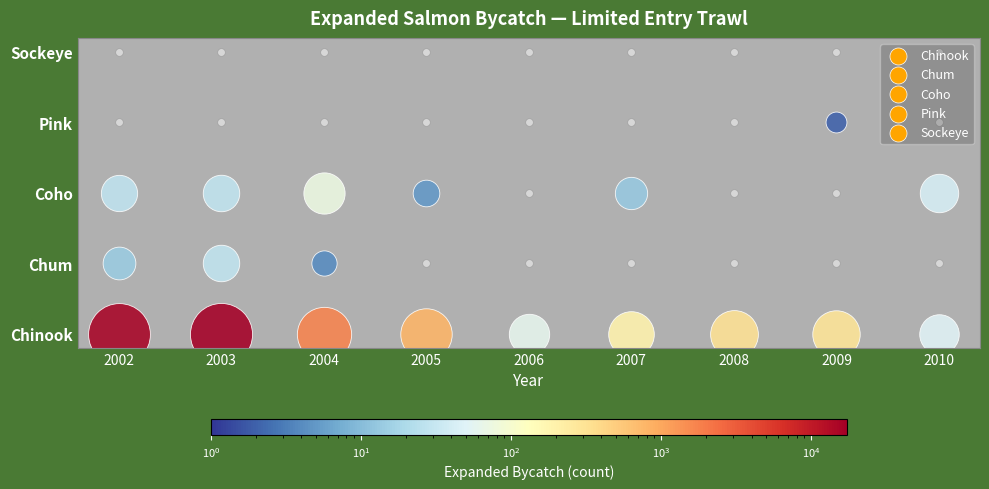

At how many categories does at least one series exceed 566?

4